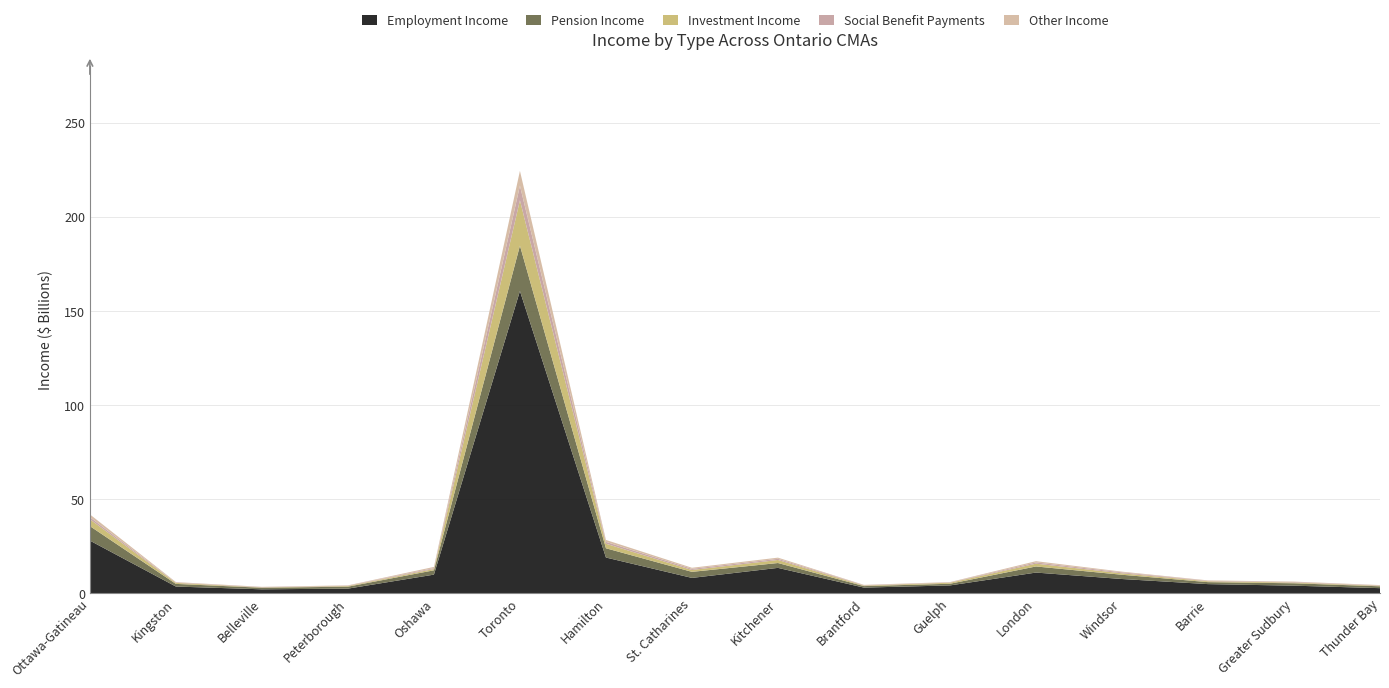

Reading left to right, transcribe all the data shown in this chart.

Employment Income $/Revenu d'emploi $: Ottawa-Gatineau=27971356000	Kingston=3552358000	Belleville=2084372000	Peterborough=2449282000	Oshawa=9889438000	Toronto=160638001000	Hamilton=18981737000	St. Catharines=8150747000	Kitchener=13478424000	Brantford=2990892000	Guelph=4154844000	London=10986085000	Windsor=7561582000	Barrie=4847933000	Greater Sudbury=4019010000	Thunder Bay=2702352000
Pension Income $/Revenu de pension $: Ottawa-Gatineau=7697387000	Kingston=1411492000	Belleville=833371000	Peterborough=1036523000	Oshawa=2299693000	Toronto=24097212000	Hamilton=4921353000	St. Catharines=3215850000	Kitchener=2583554000	Brantford=803338000	Guelph=884422000	London=3243841000	Windsor=2260167000	Barrie=1049091000	Greater Sudbury=1269678000	Thunder Bay=986135000
Investment Income $/Revenu de placement: Ottawa-Gatineau=3644189000	Kingston=531396000	Belleville=186750000	Peterborough=346457000	Oshawa=697099000	Toronto=24121140000	Hamilton=2408291000	St. Catharines=991091000	Kitchener=1614079000	Brantford=299646000	Guelph=529377000	London=1486832000	Windsor=762301000	Barrie=457583000	Greater Sudbury=395398000	Thunder Bay=291520000
Social Benefit Payments $/Revenus d'assistance: Ottawa-Gatineau=1109596000	Kingston=213205000	Belleville=171592000	Peterborough=181538000	Oshawa=464618000	Toronto=7776399000	Hamilton=992731000	St. Catharines=627698000	Kitchener=623362000	Brantford=201847000	Guelph=157030000	London=668083000	Windsor=514922000	Barrie=235623000	Greater Sudbury=293966000	Thunder Bay=198283000
Other Income $/Autres revenus $: Ottawa-Gatineau=1477818000	Kingston=222709000	Belleville=123941000	Peterborough=177011000	Oshawa=643775000	Toronto=7856864000	Hamilton=1026160000	St. Catharines=547073000	Kitchener=622578000	Brantford=151686000	Guelph=201073000	London=660277000	Windsor=371202000	Barrie=238349000	Greater Sudbury=208461000	Thunder Bay=164258000